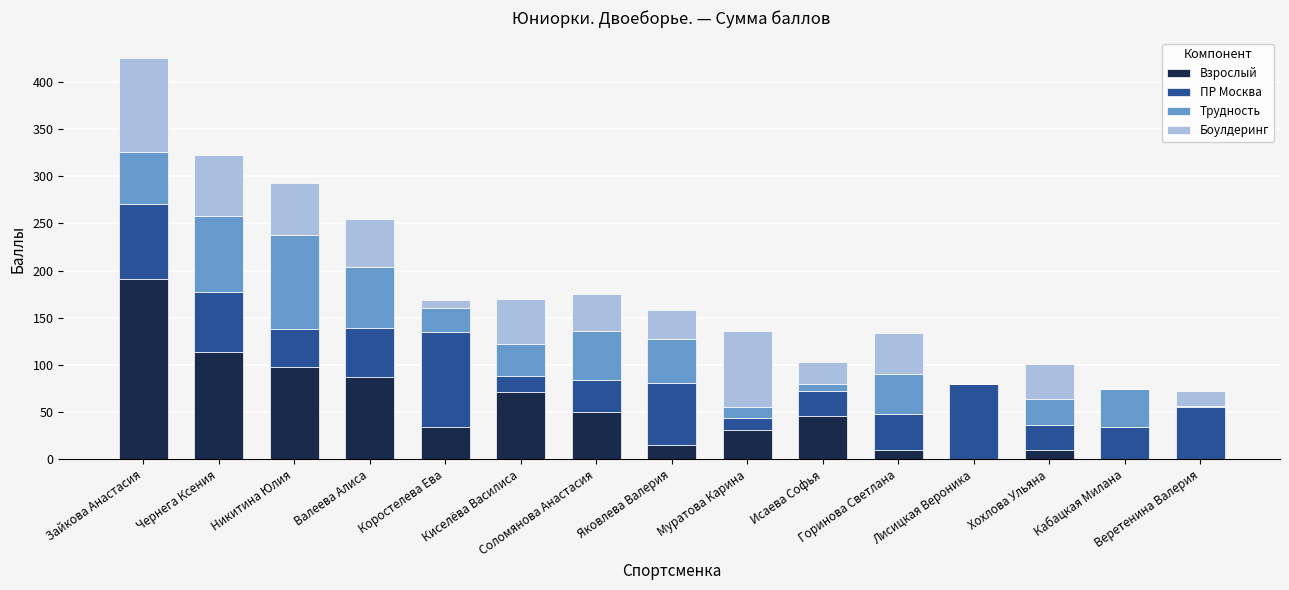

What is the highest value of the Взрослый series?

190.5